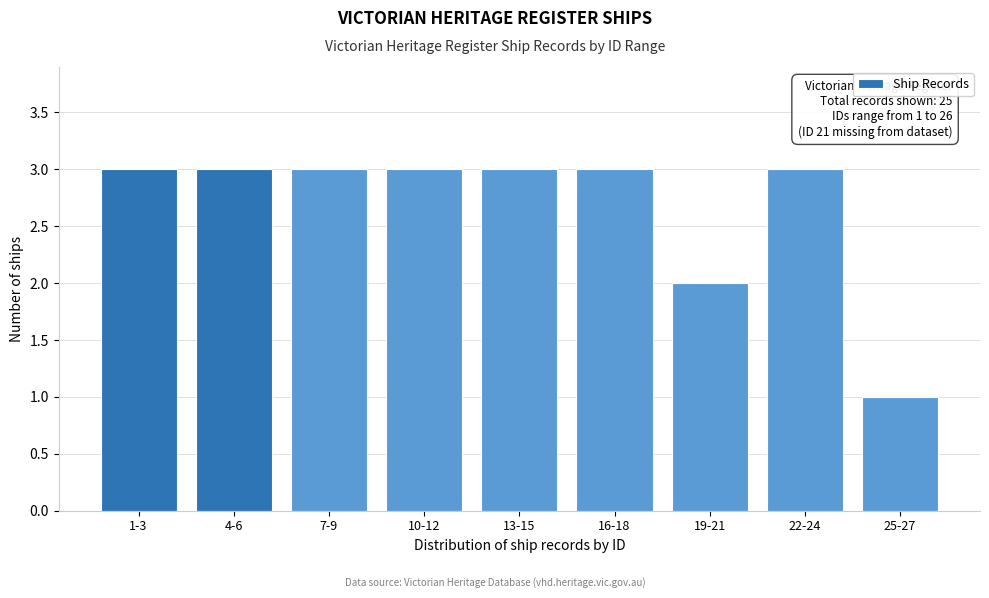

Reading left to right, extract all data points from this chart.

1-3=3	4-6=3	7-9=3	10-12=3	13-15=3	16-18=3	19-21=2	22-24=3	25-27=1